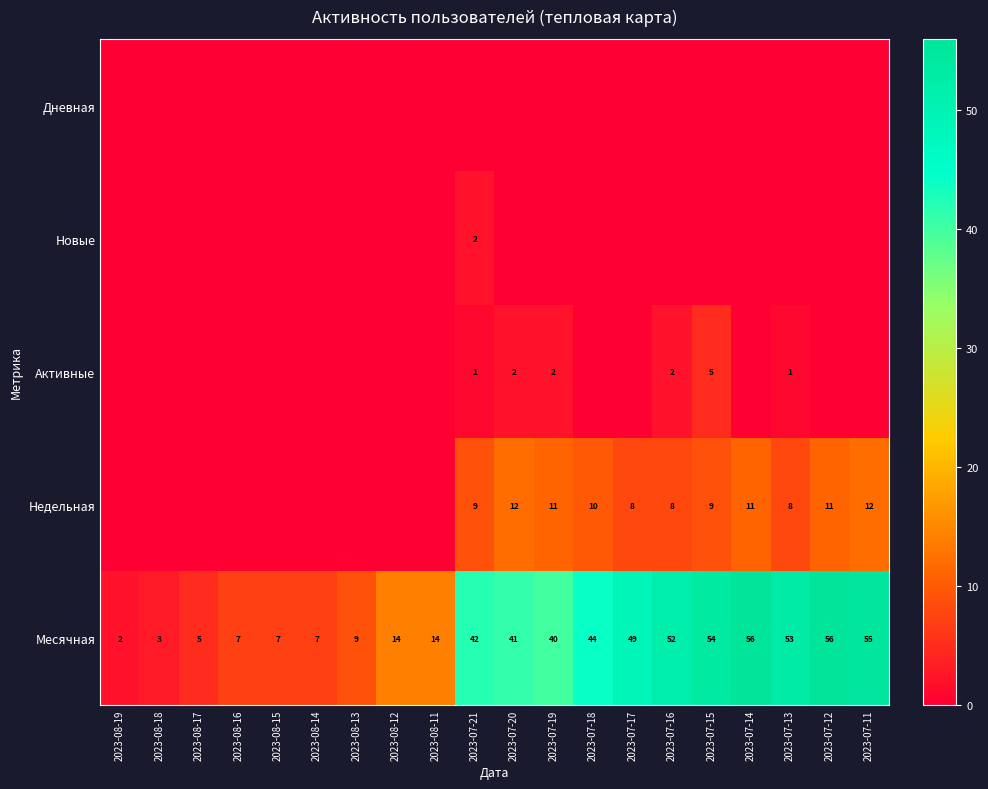

What is the approximate value of Месячная at 2023-08-13?

9